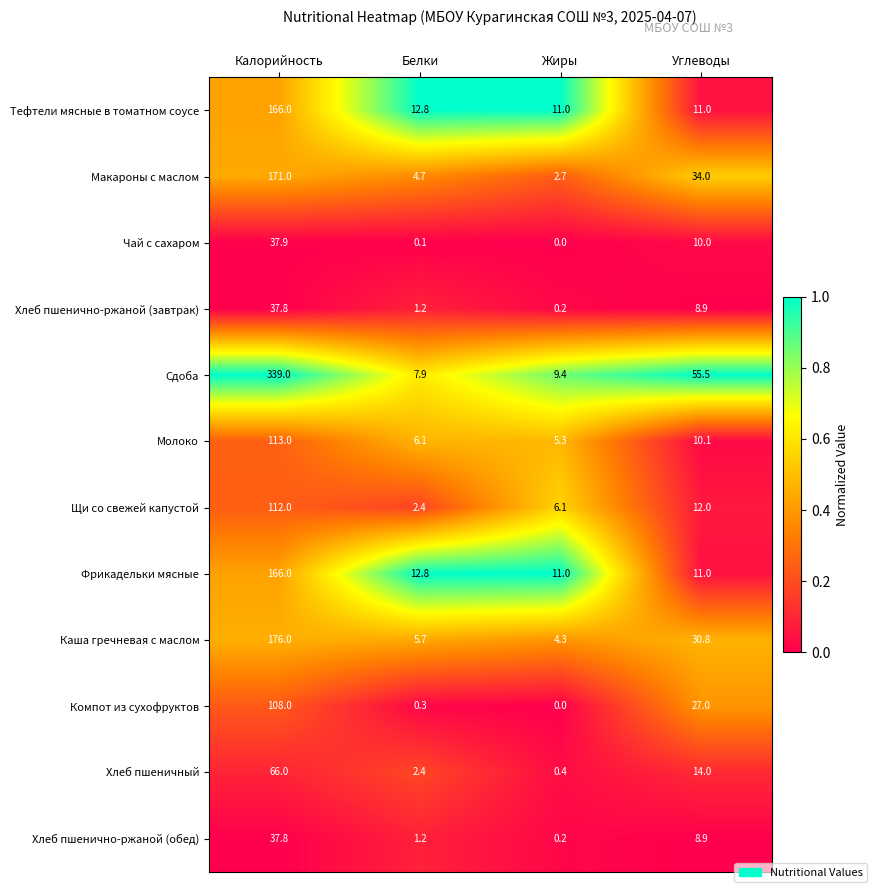

Rank the categories by Макароны с маслом value from lowest to highest.

Жиры, Белки, Углеводы, Калорийность